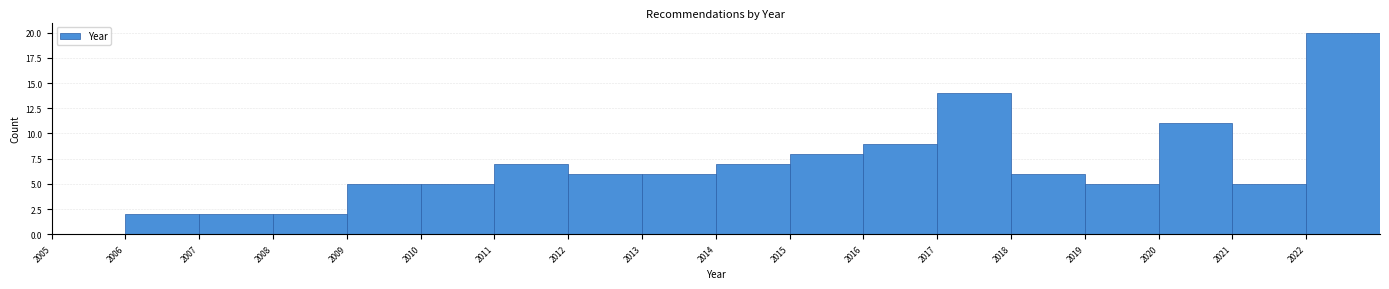

Reading left to right, transcribe this chart: for each bar, give the range it covers on the x-axis and its height. The values are not printed on the chart, so give them approximately, as read against the axis.

2005 to 2006: 0
2006 to 2007: 2
2007 to 2008: 2
2008 to 2009: 2
2009 to 2010: 5
2010 to 2011: 5
2011 to 2012: 7
2012 to 2013: 6
2013 to 2014: 6
2014 to 2015: 7
2015 to 2016: 8
2016 to 2017: 9
2017 to 2018: 14
2018 to 2019: 6
2019 to 2020: 5
2020 to 2021: 11
2021 to 2022: 5
2022 to 2023: 20